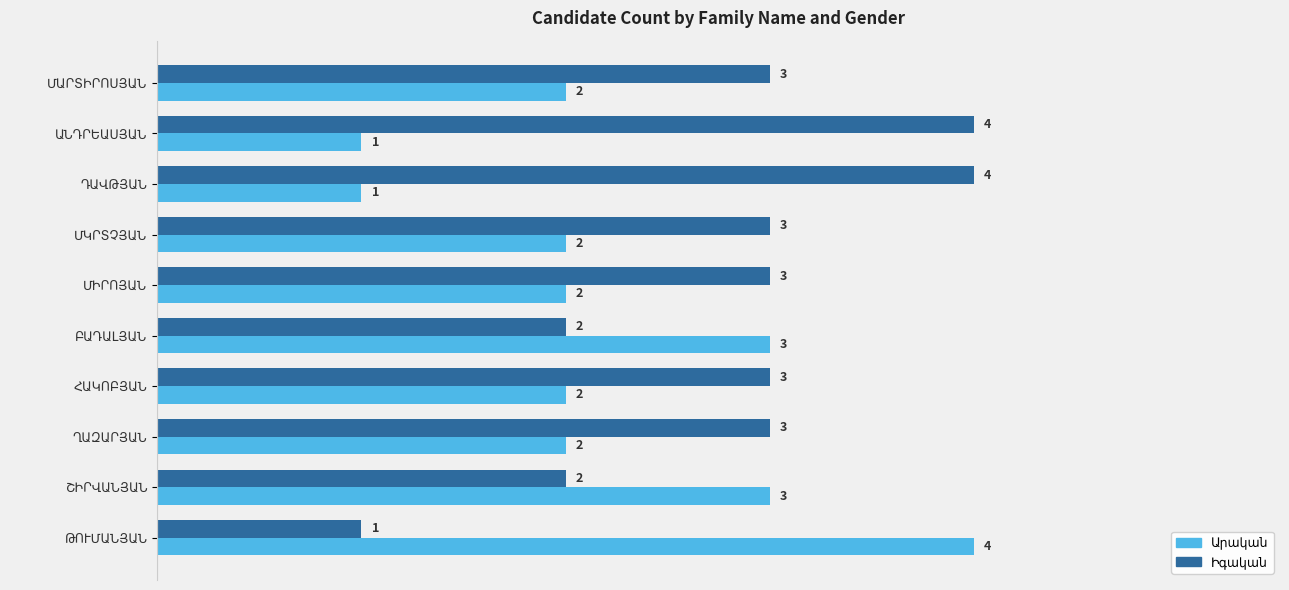

At how many categories does at least one series exceed 2?

10